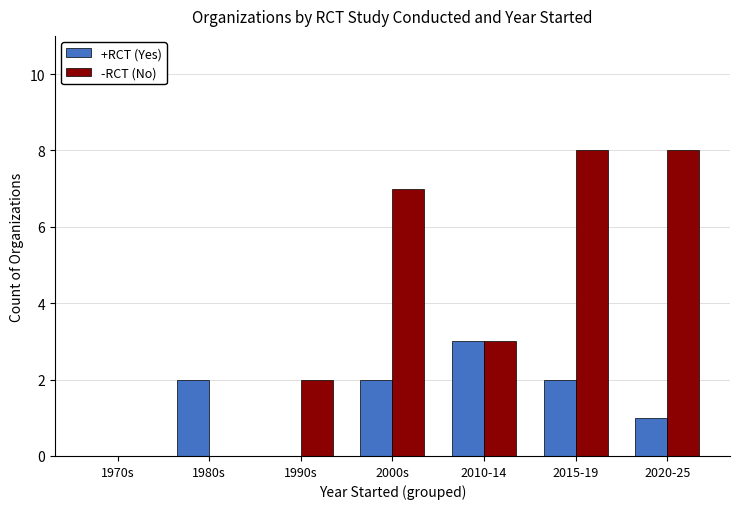

Which series has the largest total across all categories?

-RCT (No)